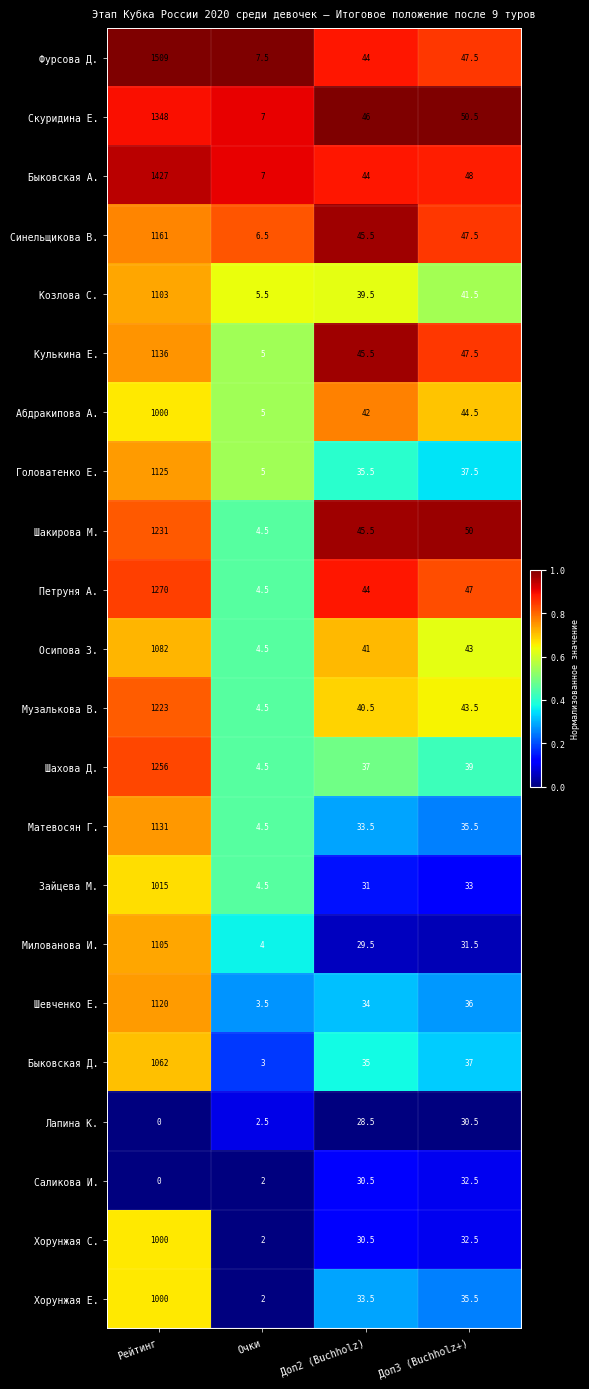

Which label corresponds to the largest value in the chart?

Рейтинг